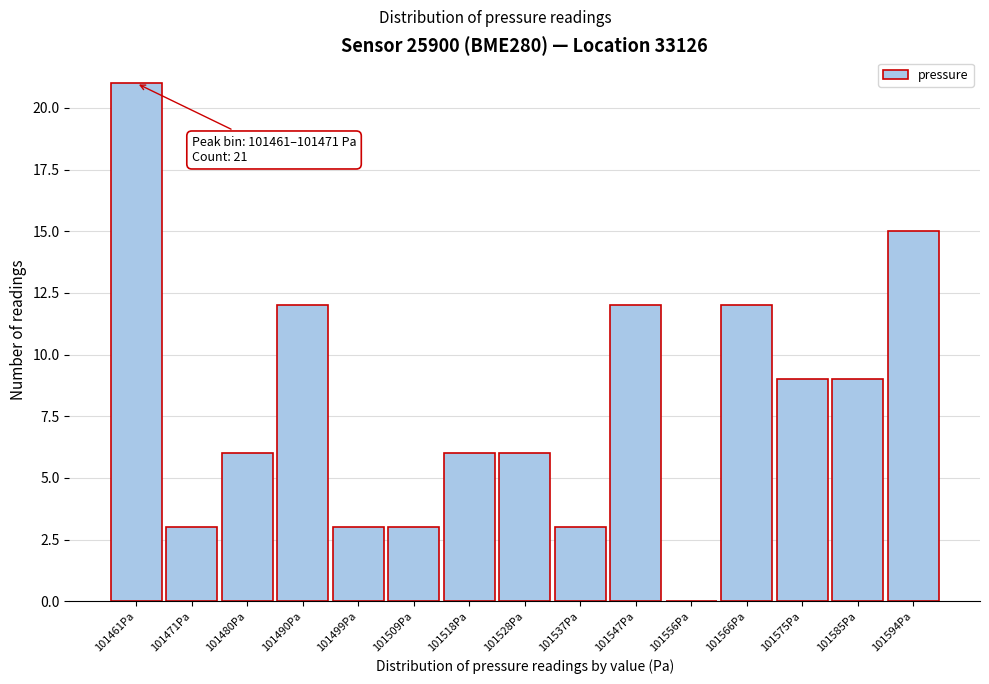

What is the greatest value displayed?

21